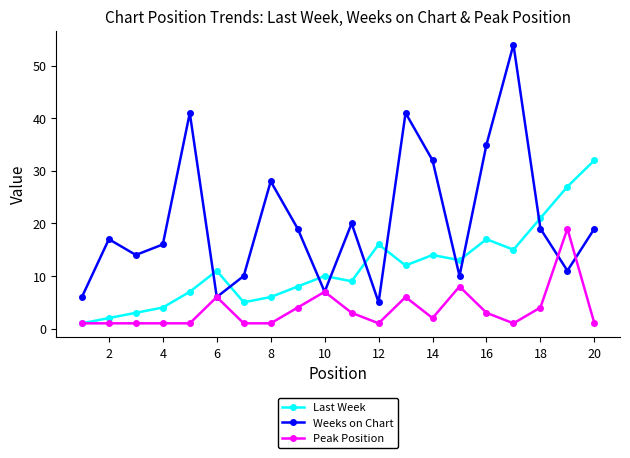

What is the highest value of the Weeks on Chart series?

54